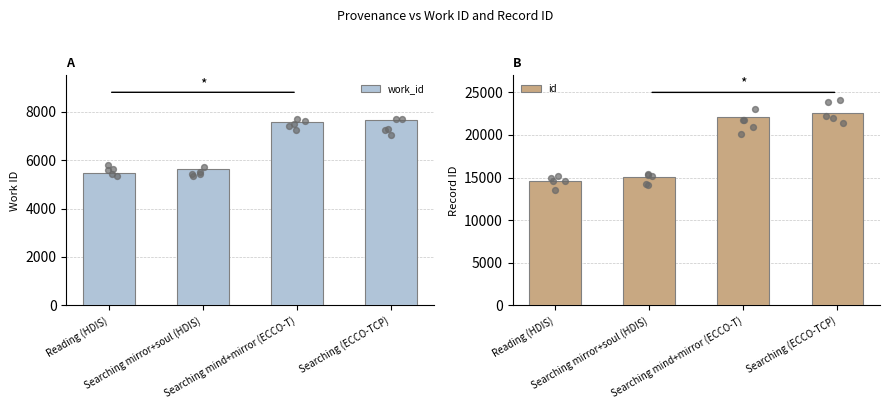

What is the total value across all series at Searching mind+mirror (ECCO-T)?

29752